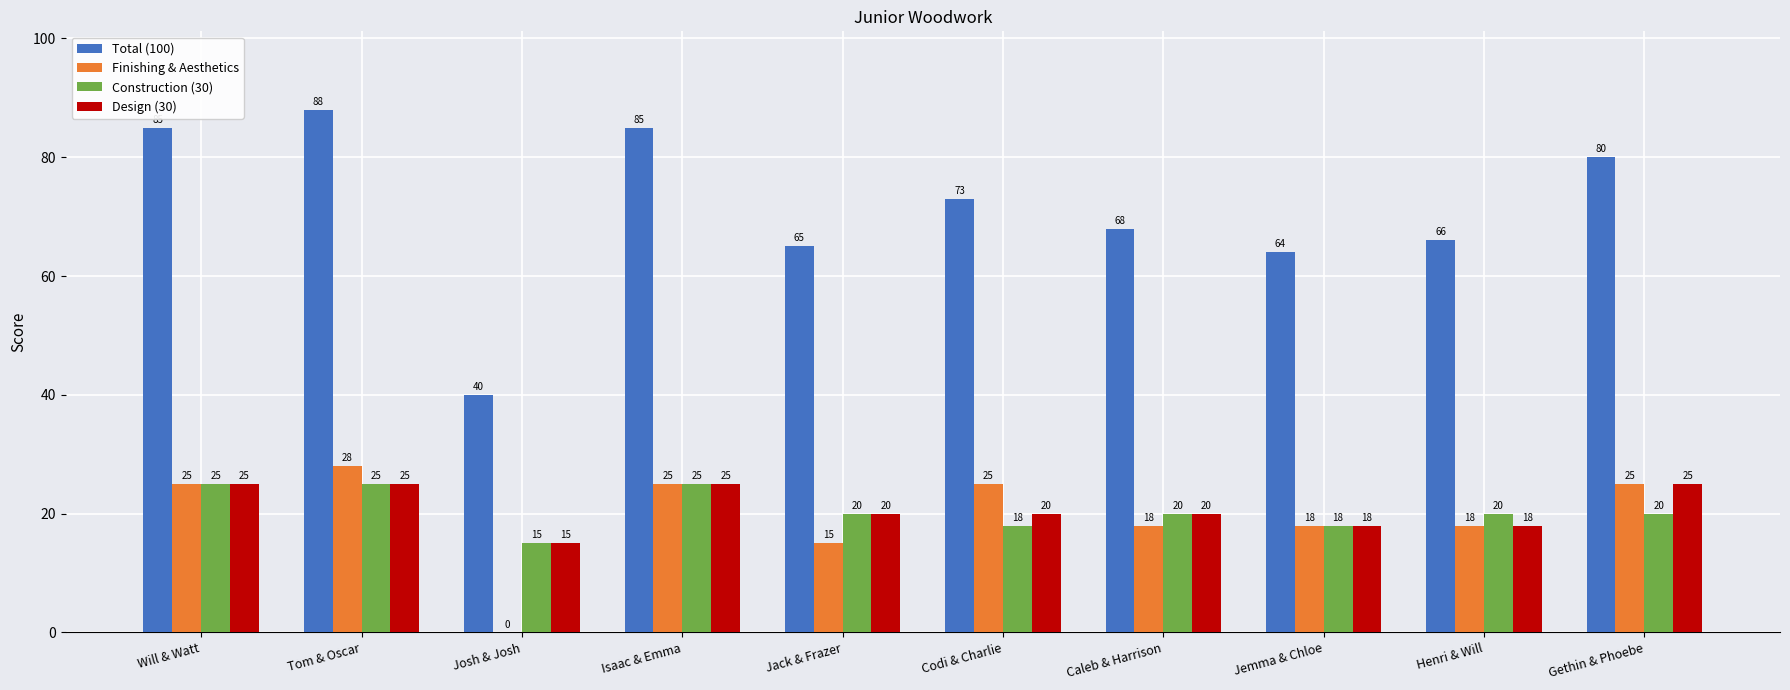

What are all the series names shown in the legend?

Total (100), Finishing & Aesthetics, Construction (30), Design (30)